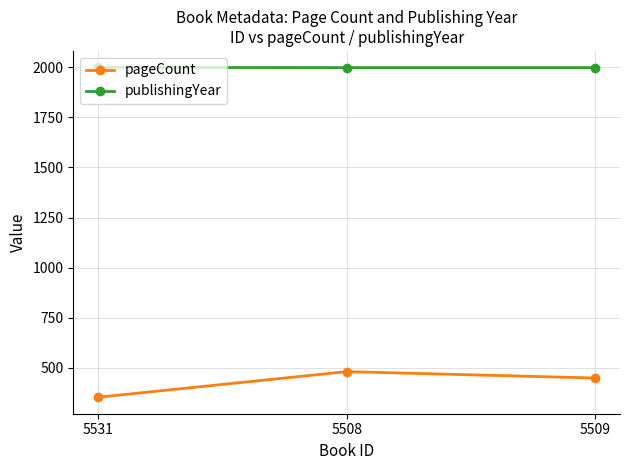

The value of pageCount at 5509 is 448. True or false?

True